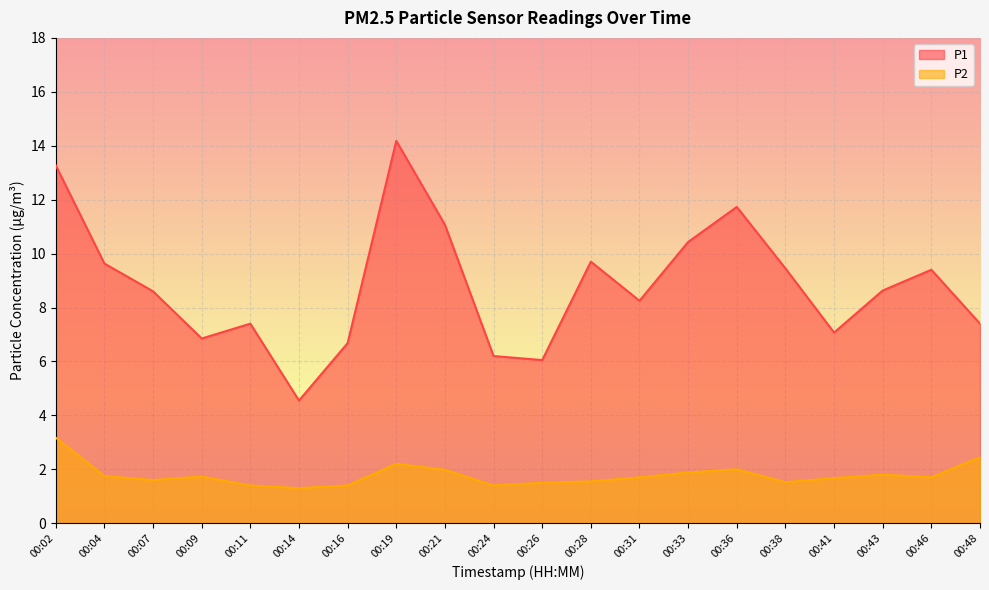

Is it true that P1 equals 13.3 at 00:02?

True